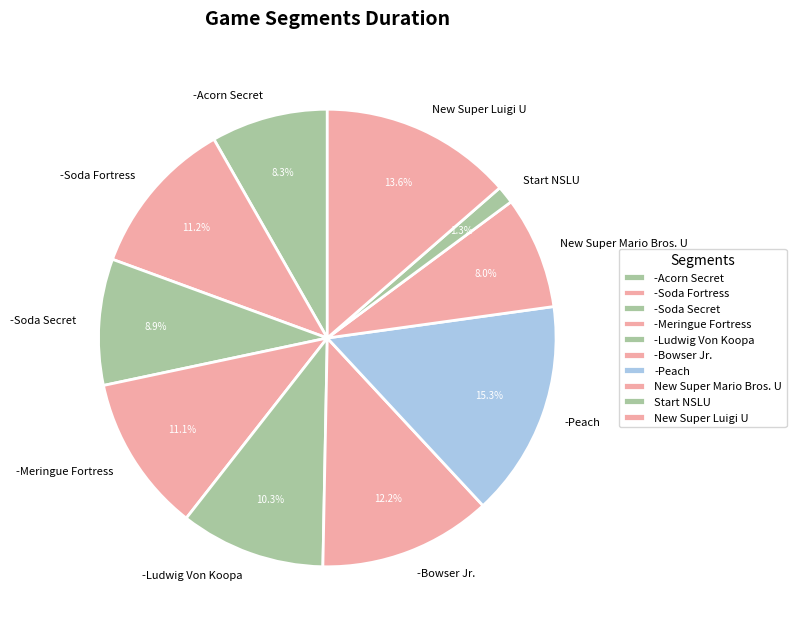

Approximately how many times larger is the value at -Meringue Fortress compared to -Soda Fortress?

1.0